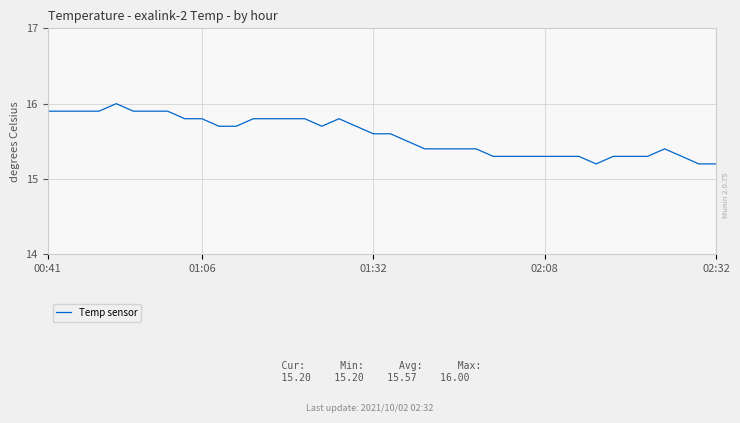

How many lines are shown in the chart?

1